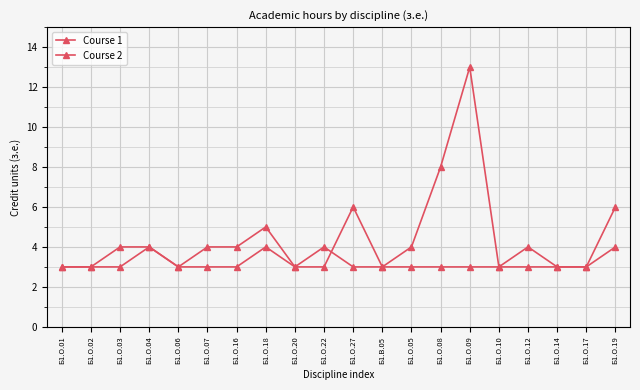

What is the difference between the second highest and second lowest values in the Course 1 series?

5